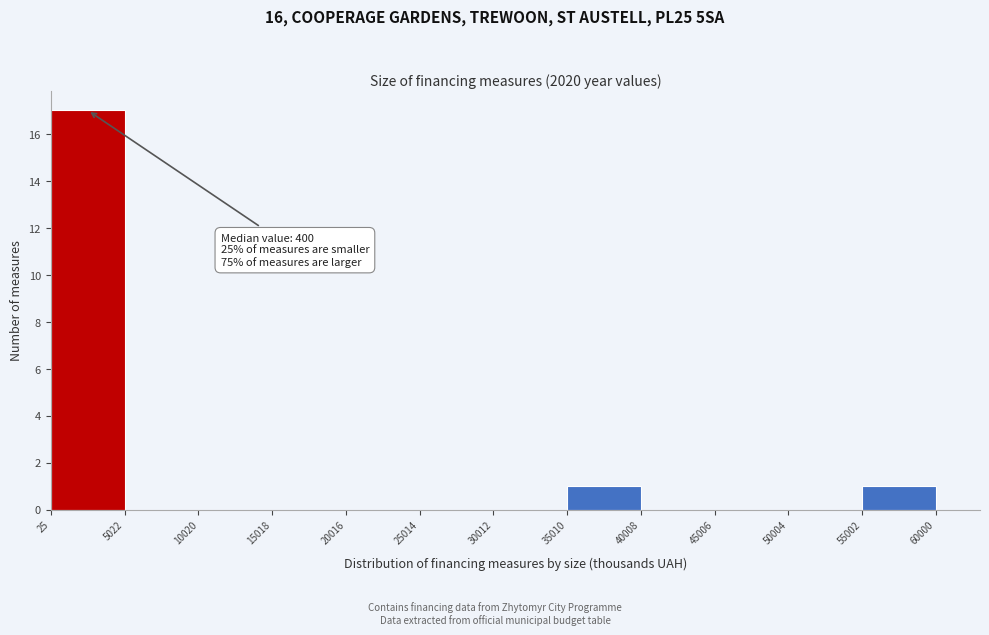

Over which range of the x-axis is the bar tallest?

25 to 5022